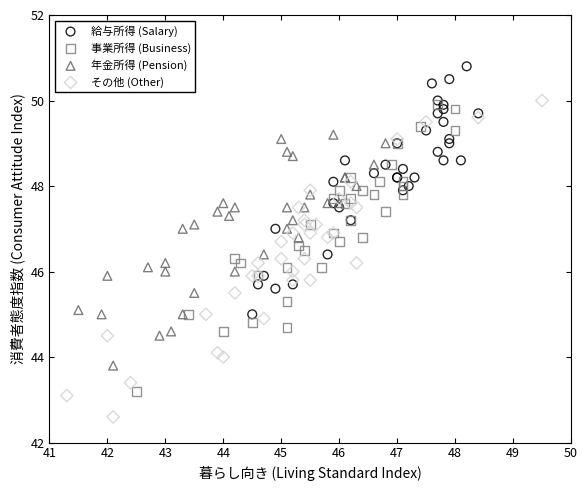

Which series reaches the maximum Y coordinate?

給与所得 (Salary)